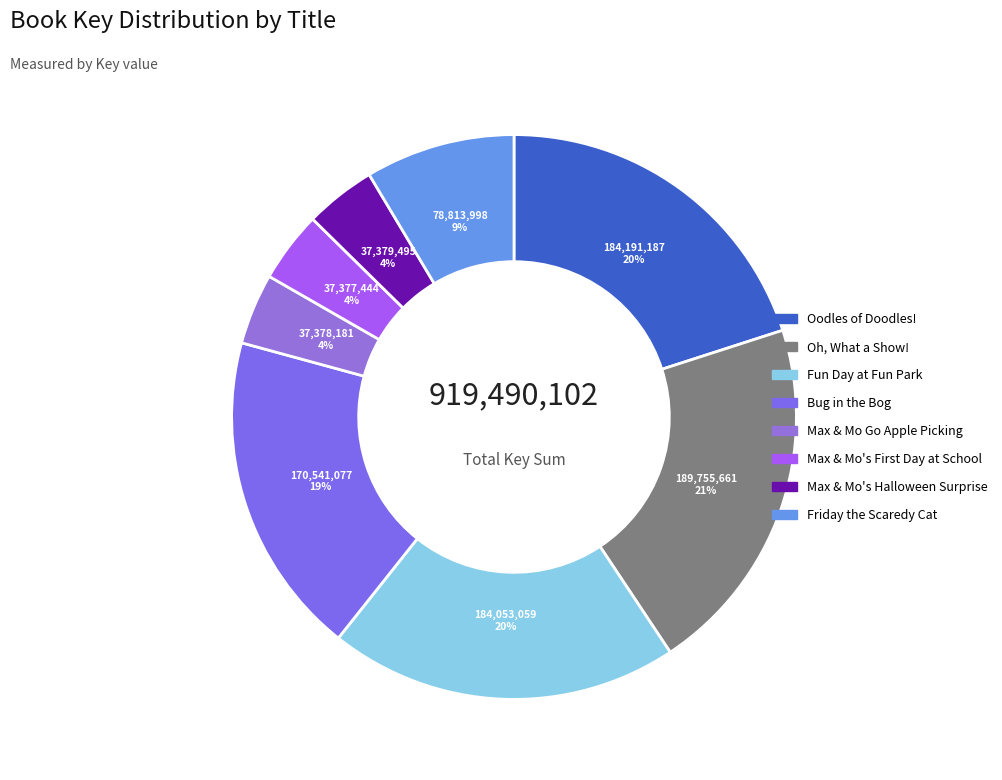

How many segments does this pie chart have?

8